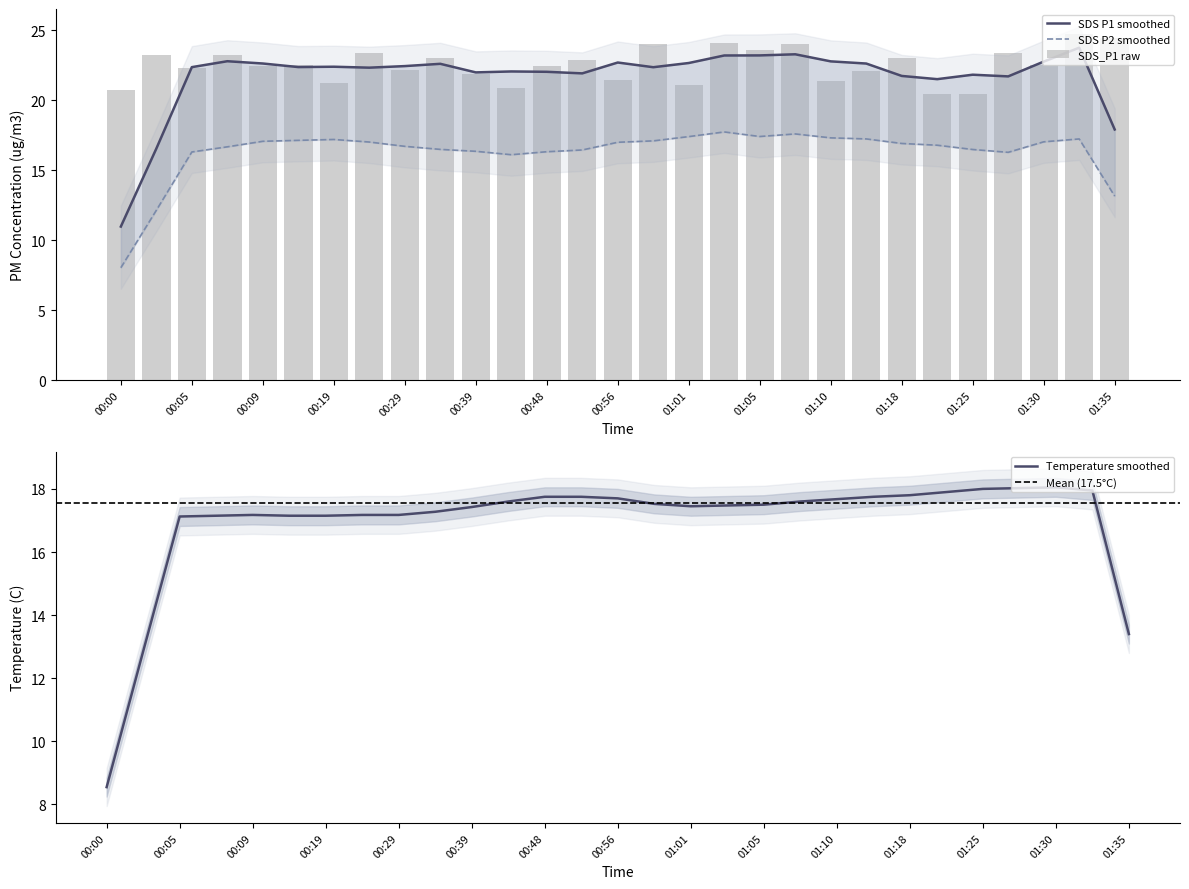

How many series are shown in this chart?

3